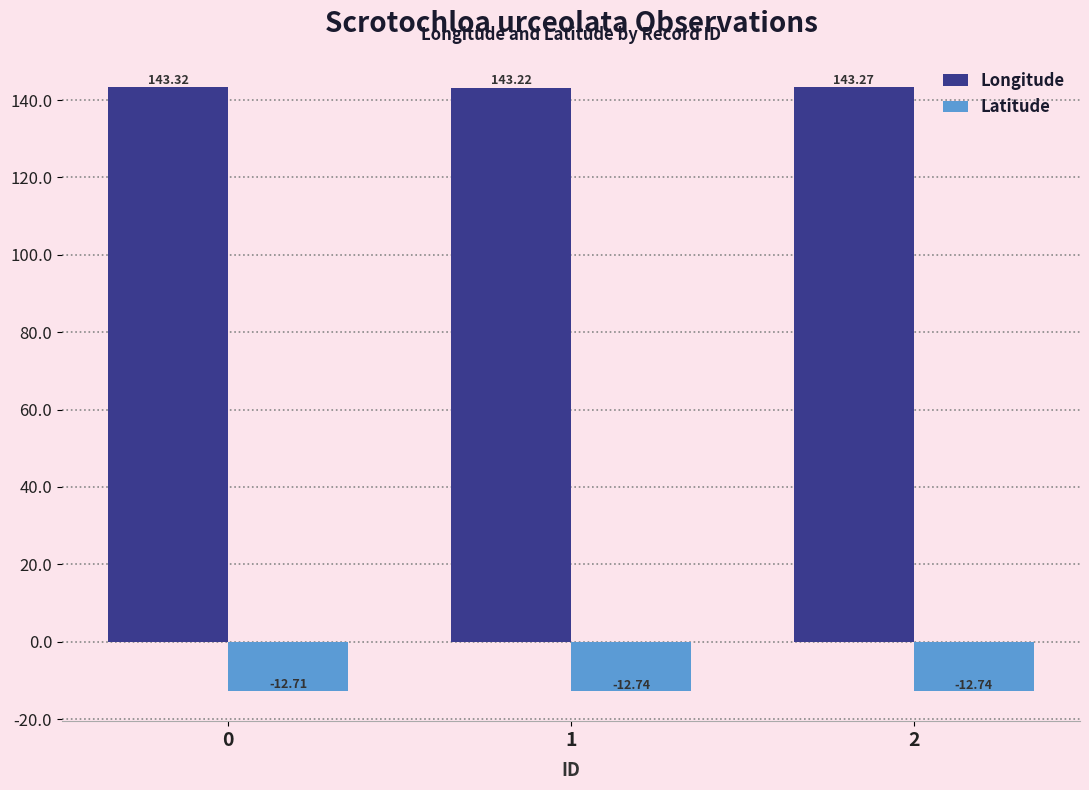

Between 1 and 2, which series saw the biggest shift?

Longitude